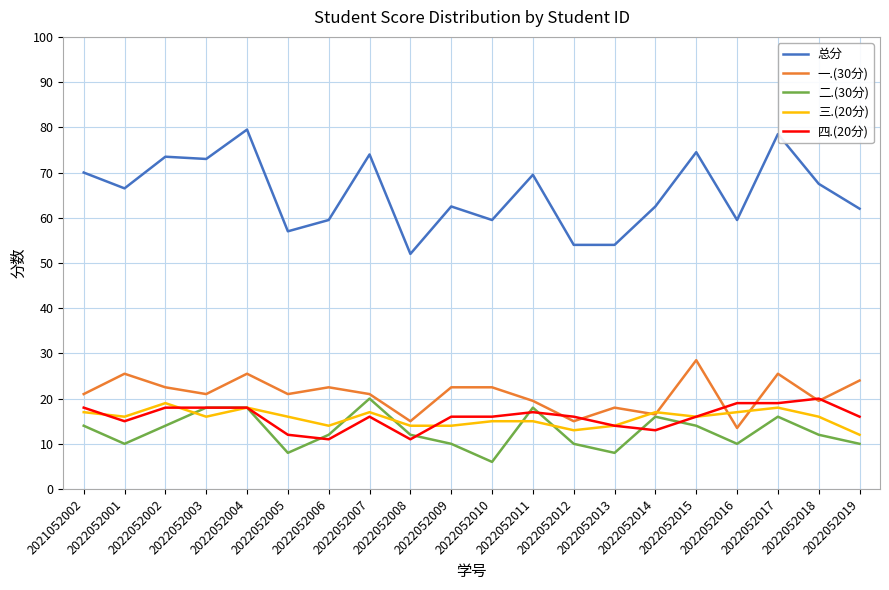

Reading left to right, what are all the values shown in this chart?

总分: 2021052002=70.0	2022052001=66.5	2022052002=73.5	2022052003=73.0	2022052004=79.5	2022052005=57.0	2022052006=59.5	2022052007=74.0	2022052008=52.0	2022052009=62.5	2022052010=59.5	2022052011=69.5	2022052012=54.0	2022052013=54.0	2022052014=62.5	2022052015=74.5	2022052016=59.5	2022052017=78.5	2022052018=67.5	2022052019=62.0
一.(30分): 2021052002=21.0	2022052001=25.5	2022052002=22.5	2022052003=21.0	2022052004=25.5	2022052005=21.0	2022052006=22.5	2022052007=21.0	2022052008=15.0	2022052009=22.5	2022052010=22.5	2022052011=19.5	2022052012=15.0	2022052013=18.0	2022052014=16.5	2022052015=28.5	2022052016=13.5	2022052017=25.5	2022052018=19.5	2022052019=24.0
二.(30分): 2021052002=14.0	2022052001=10.0	2022052002=14.0	2022052003=18.0	2022052004=18.0	2022052005=8.0	2022052006=12.0	2022052007=20.0	2022052008=12.0	2022052009=10.0	2022052010=6.0	2022052011=18.0	2022052012=10.0	2022052013=8.0	2022052014=16.0	2022052015=14.0	2022052016=10.0	2022052017=16.0	2022052018=12.0	2022052019=10.0
三.(20分): 2021052002=17.0	2022052001=16.0	2022052002=19.0	2022052003=16.0	2022052004=18.0	2022052005=16.0	2022052006=14.0	2022052007=17.0	2022052008=14.0	2022052009=14.0	2022052010=15.0	2022052011=15.0	2022052012=13.0	2022052013=14.0	2022052014=17.0	2022052015=16.0	2022052016=17.0	2022052017=18.0	2022052018=16.0	2022052019=12.0
四.(20分): 2021052002=18.0	2022052001=15.0	2022052002=18.0	2022052003=18.0	2022052004=18.0	2022052005=12.0	2022052006=11.0	2022052007=16.0	2022052008=11.0	2022052009=16.0	2022052010=16.0	2022052011=17.0	2022052012=16.0	2022052013=14.0	2022052014=13.0	2022052015=16.0	2022052016=19.0	2022052017=19.0	2022052018=20.0	2022052019=16.0